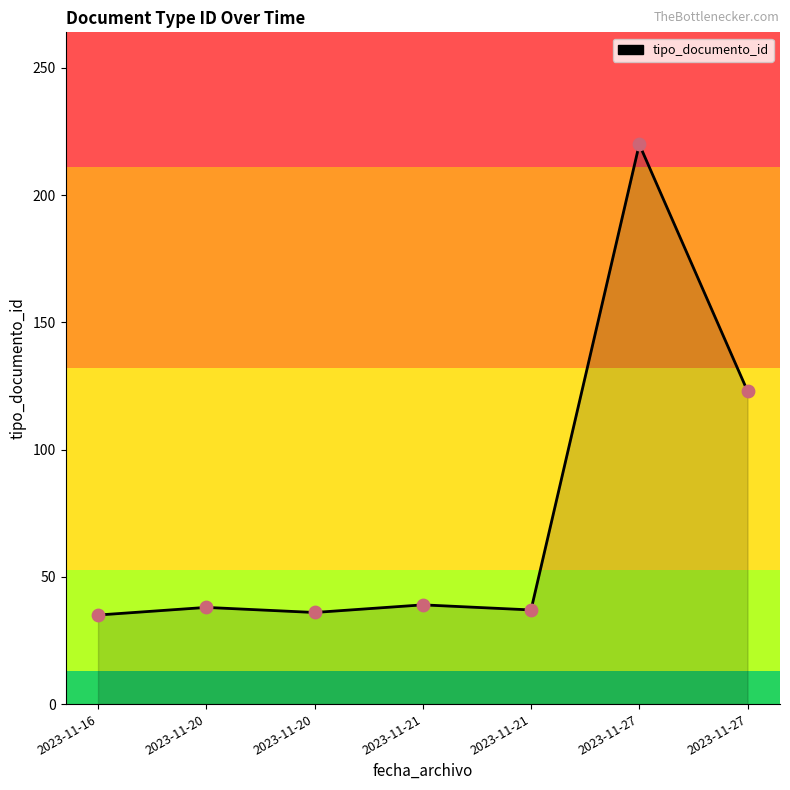

Between 2023-11-27 and 2023-11-16, which is larger?

2023-11-27